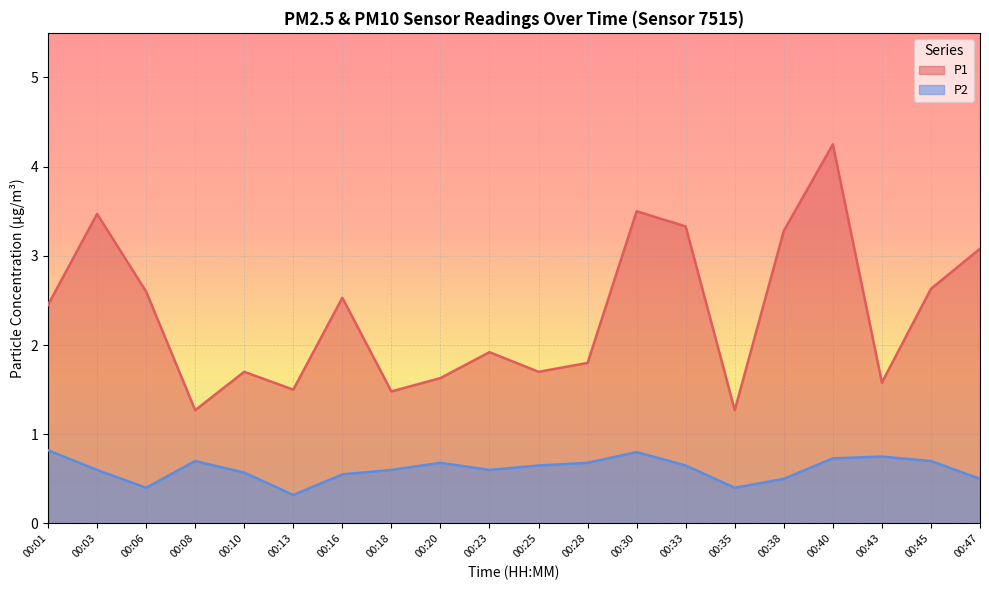

How many values in the P1 series exceed 2?

10